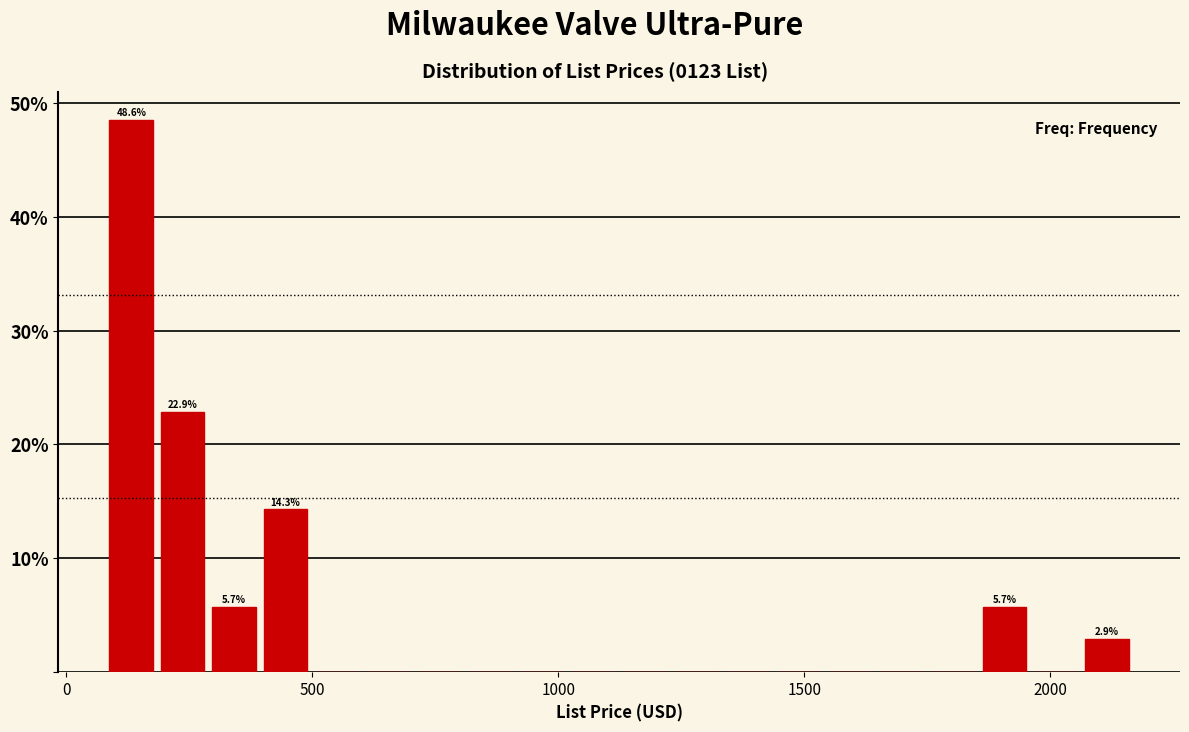

Read against the x-axis, roughly where is the centre of the tallest bar?

150